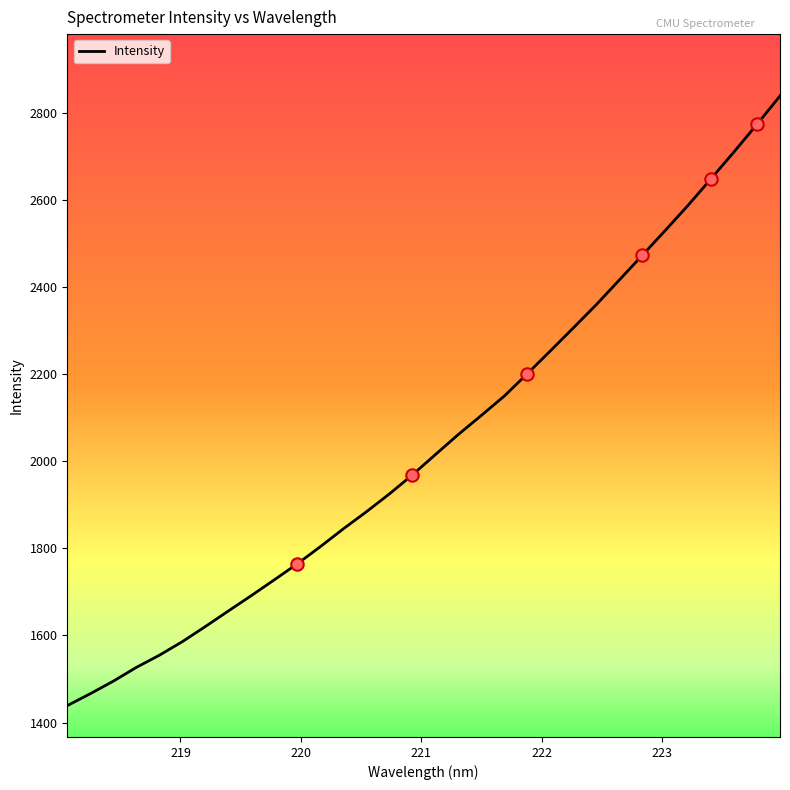

What is the difference between the maximum and minimum values?

1399.5